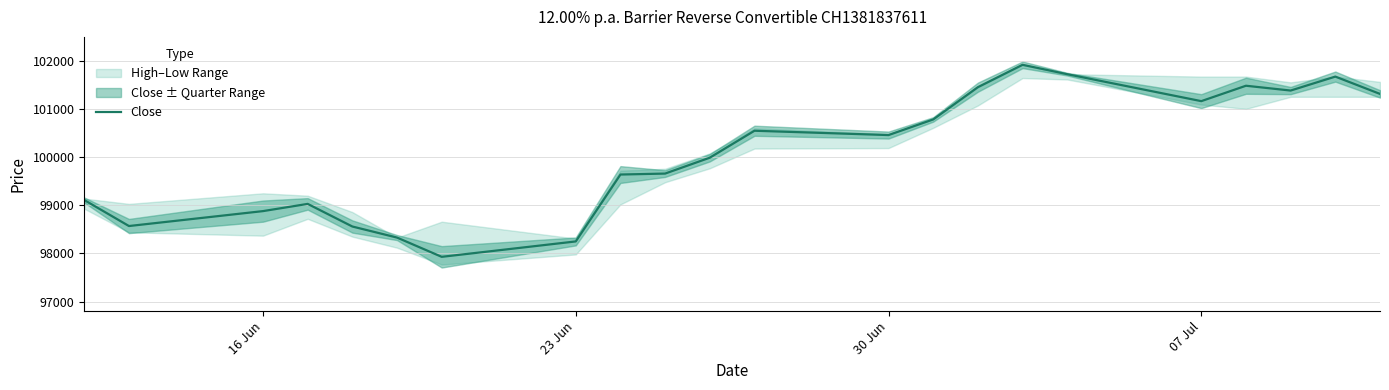

What position from the left is 16 Jun?

3